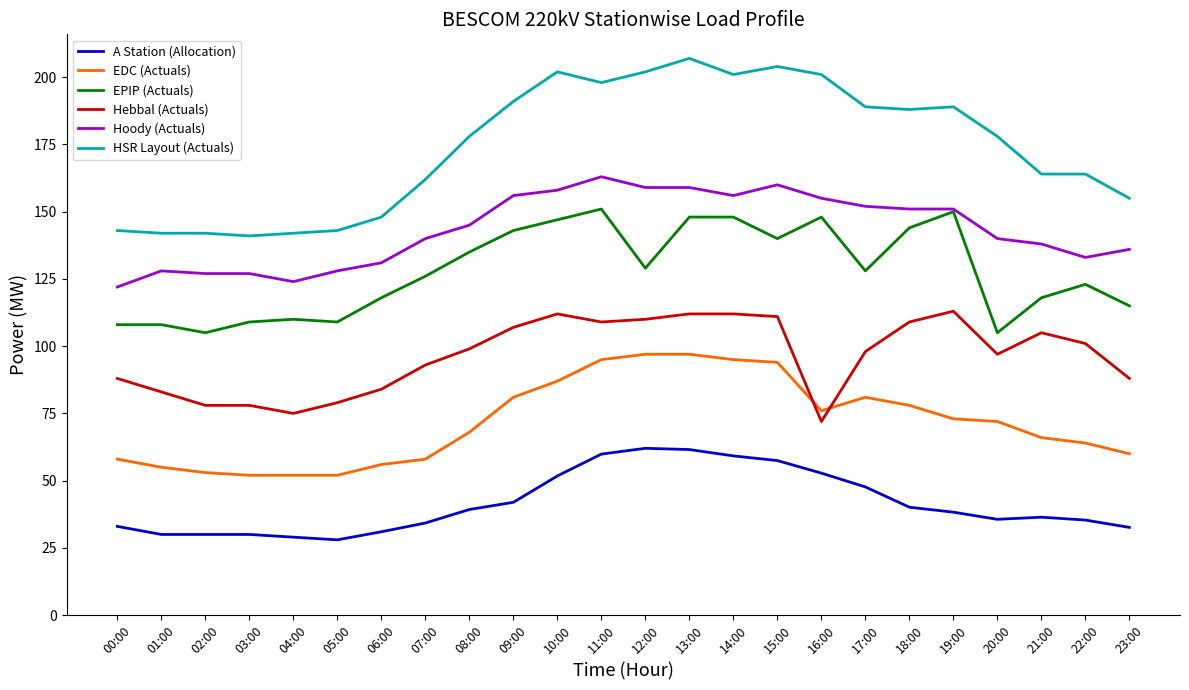

Which series has the widest spread of values?

HSR Layout (Actuals)